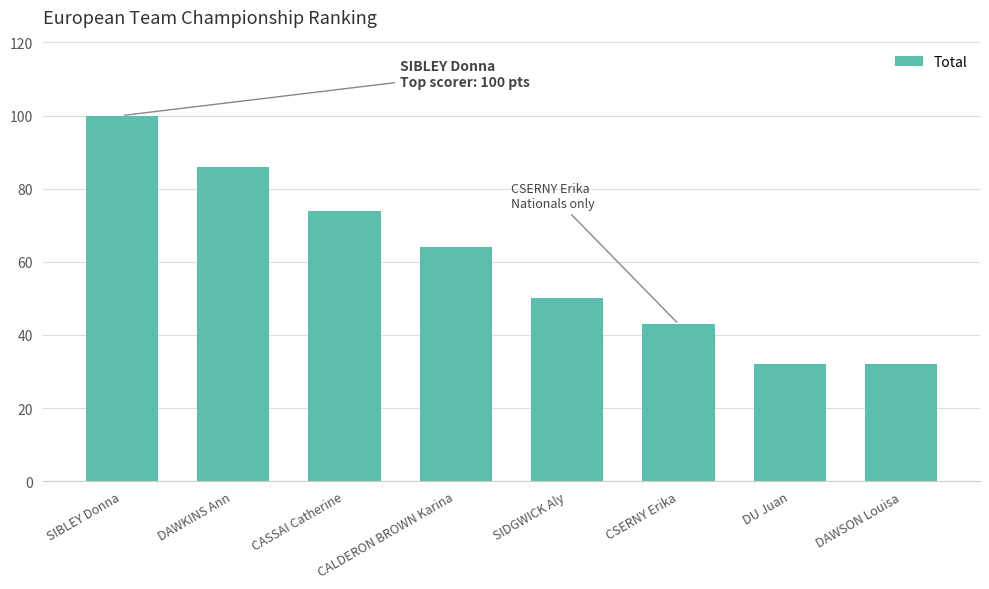

Which has a higher value, CALDERON BROWN Karina or DU Juan?

CALDERON BROWN Karina